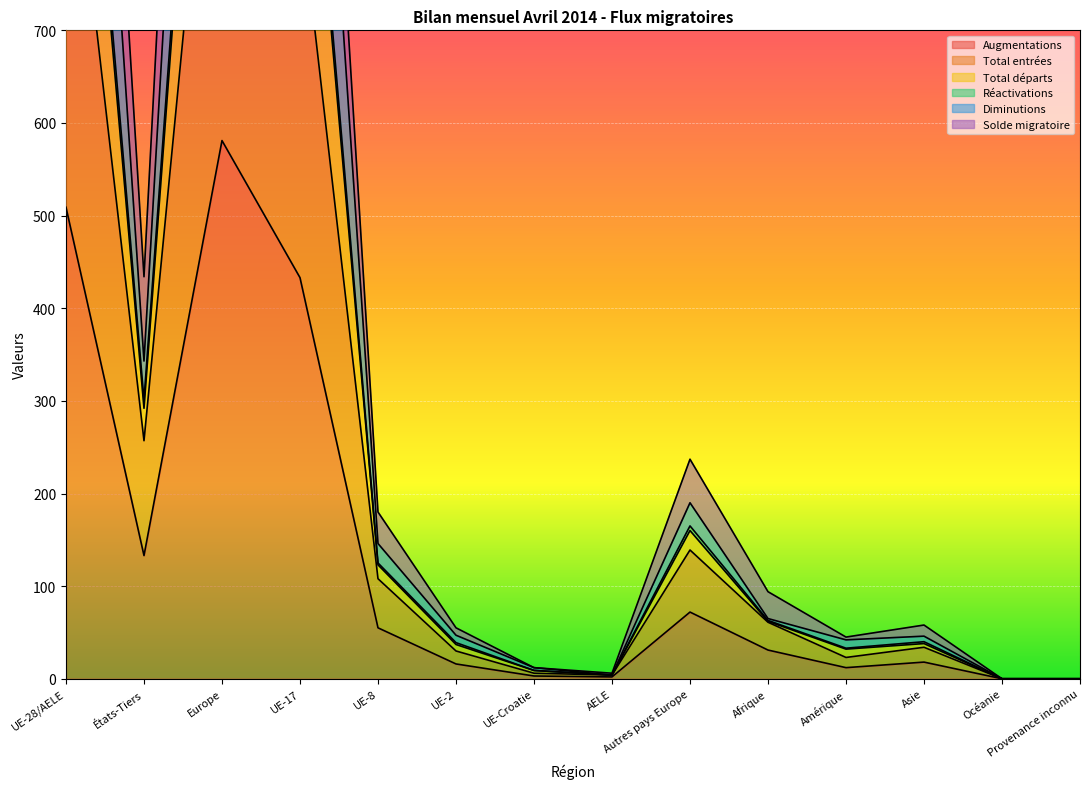

How many series are shown in this chart?

6